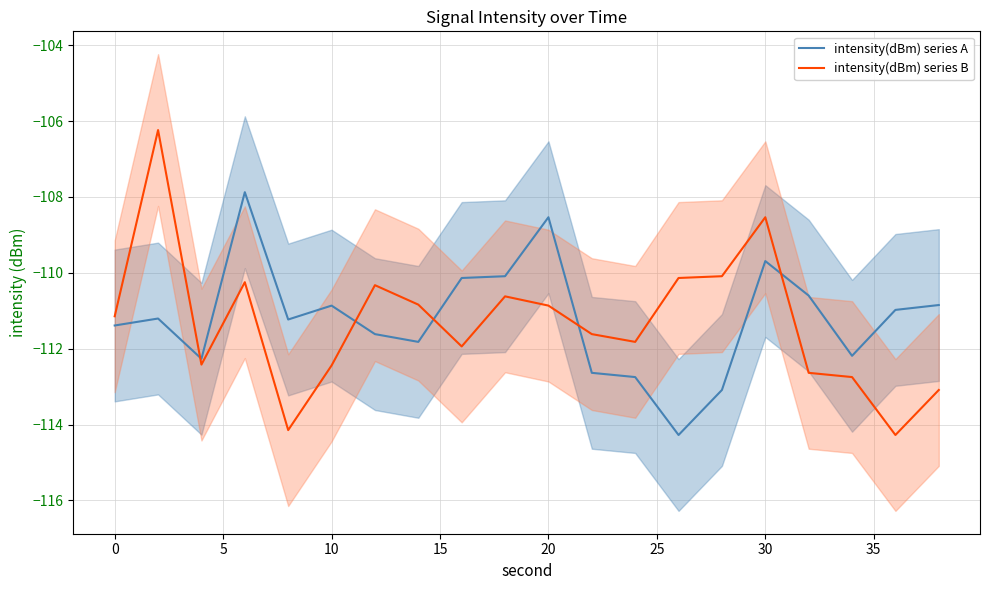

True or false: intensity(dBm) series B has a value of -174.8 at 30.

False